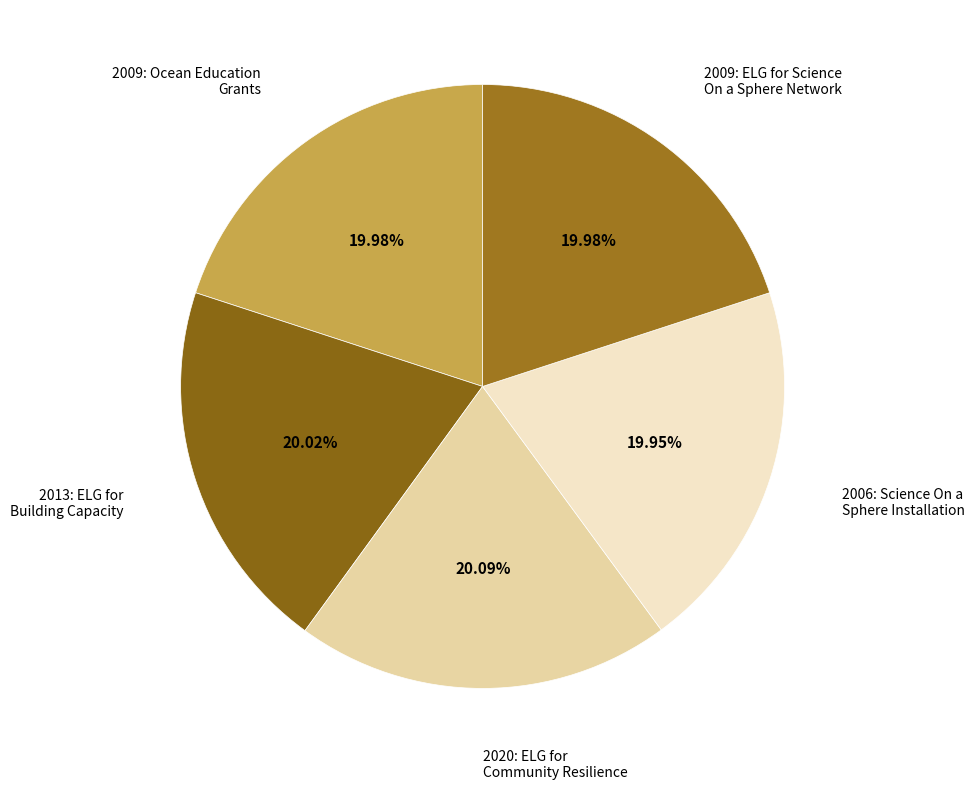

Is there any slice that represents more than half of the pie?

No